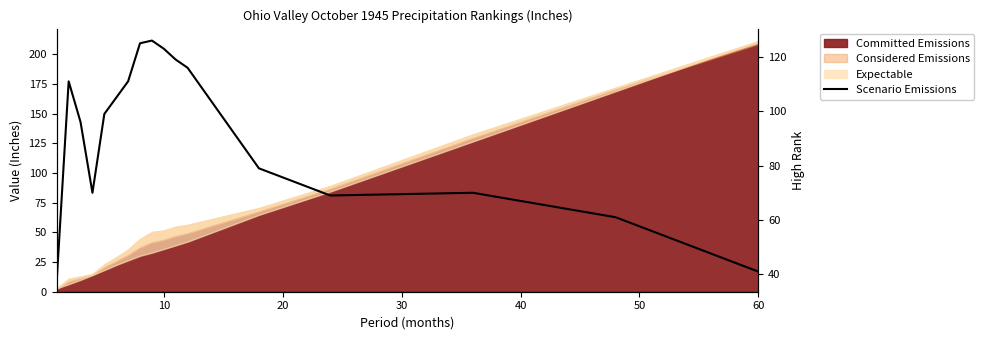

What is the difference between the second highest and minimum values?

87